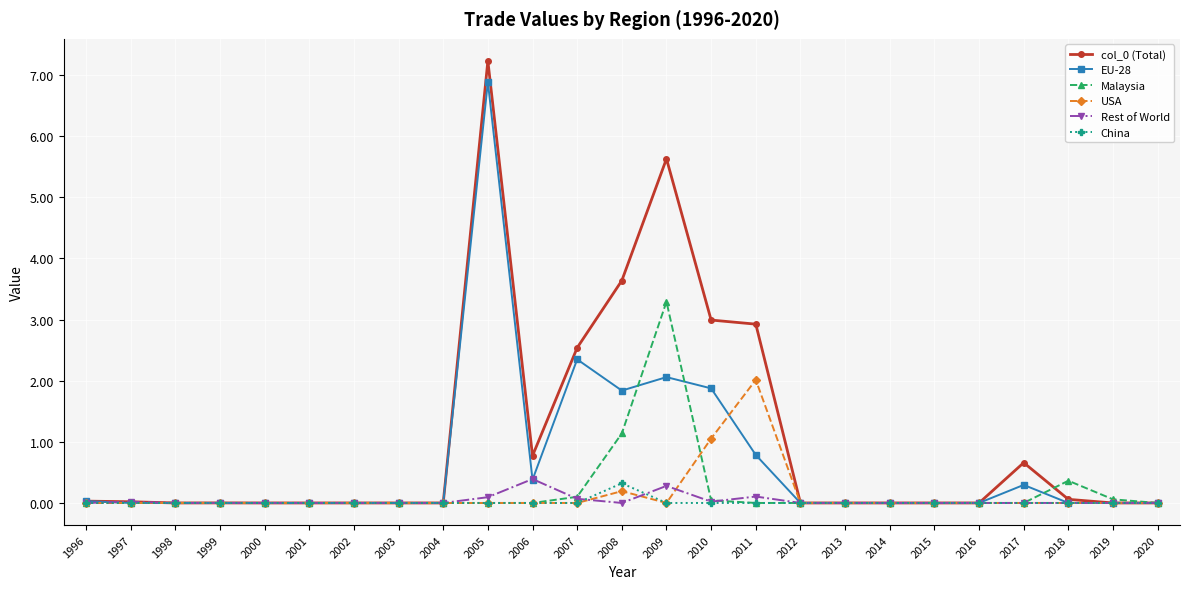

Is it true that Rest of World equals -0.3 at 2015?

False